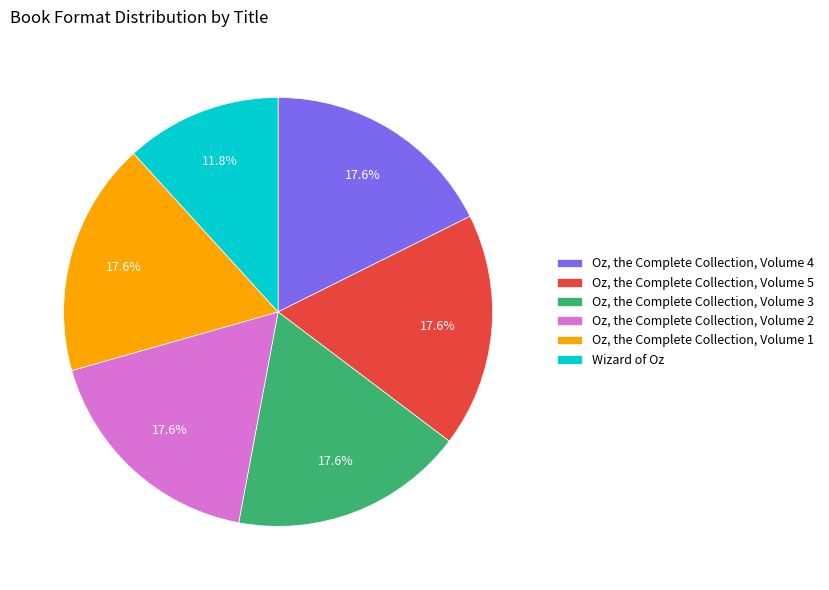

Which slice is the smallest?

Wizard of Oz